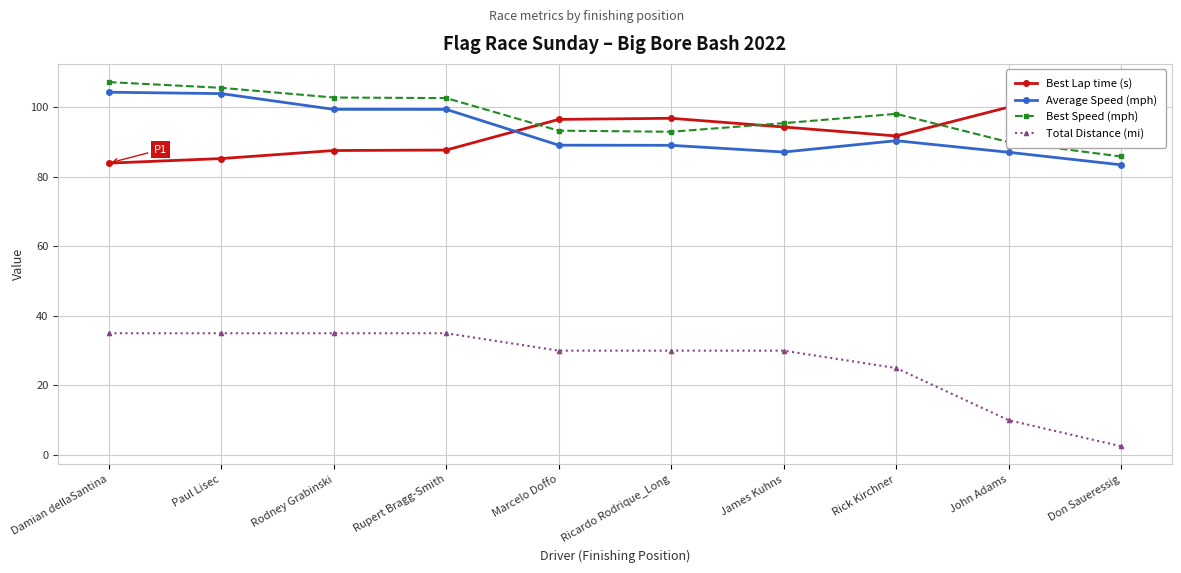

Between which two adjacent categories do Average Speed (mph) and Best Lap time (s) first intersect?

Rupert Bragg-Smith and Marcelo Doffo